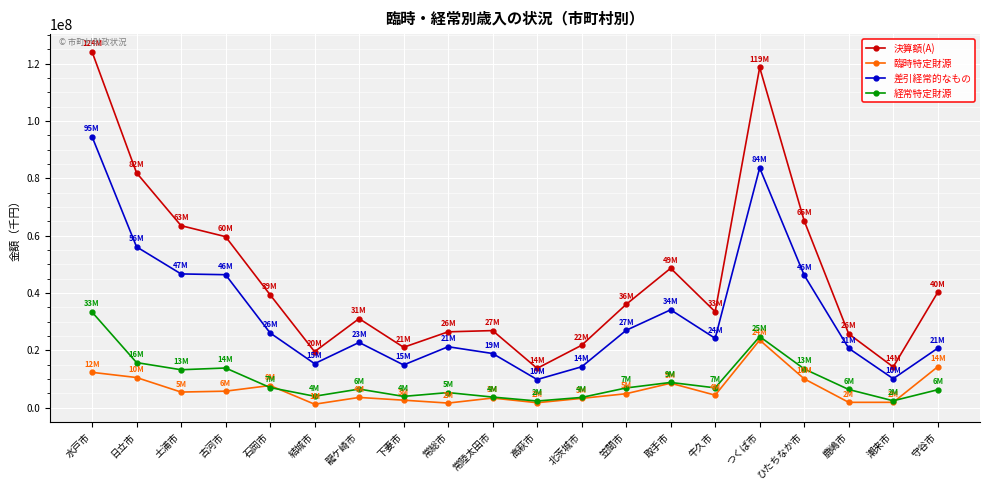

What is the maximum value for 差引経常的なもの?

94537637